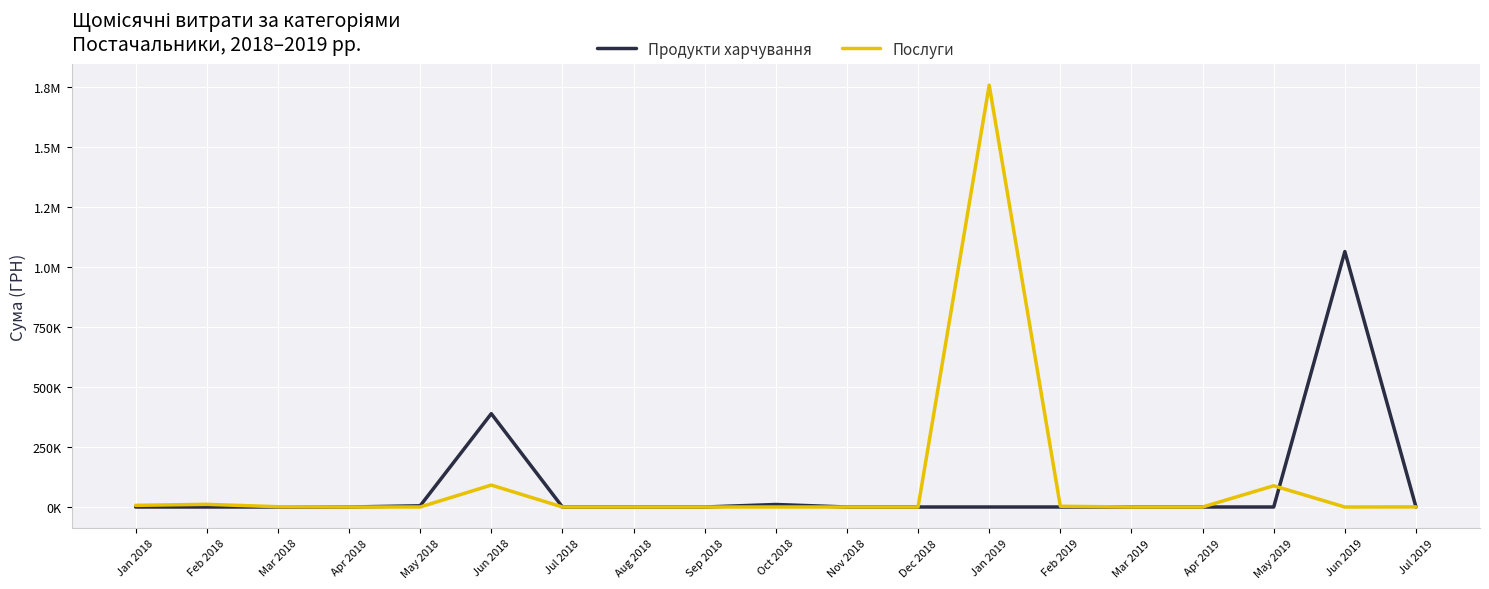

At Apr 2018, list the series in order from largest to smallest.

Продукти харчування, Послуги